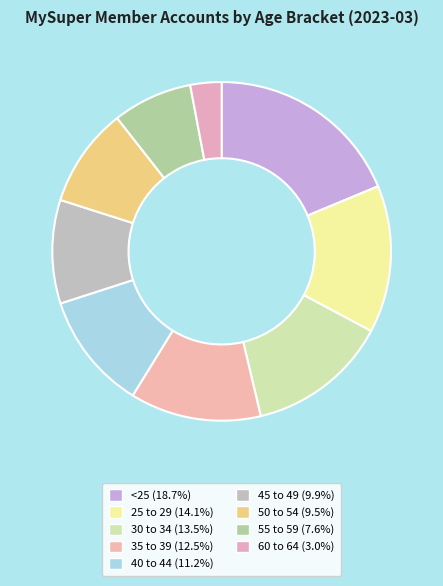

Approximately how many times larger is the value at 55 to 59 compared to 50 to 54?

0.8